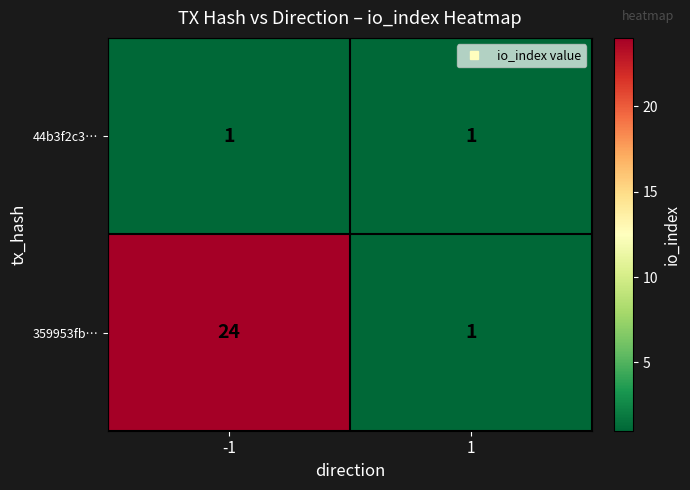

Reading right to left, transcribe all the data shown in this chart.

44b3f2c3…: 1	1
359953fb…: 1	24